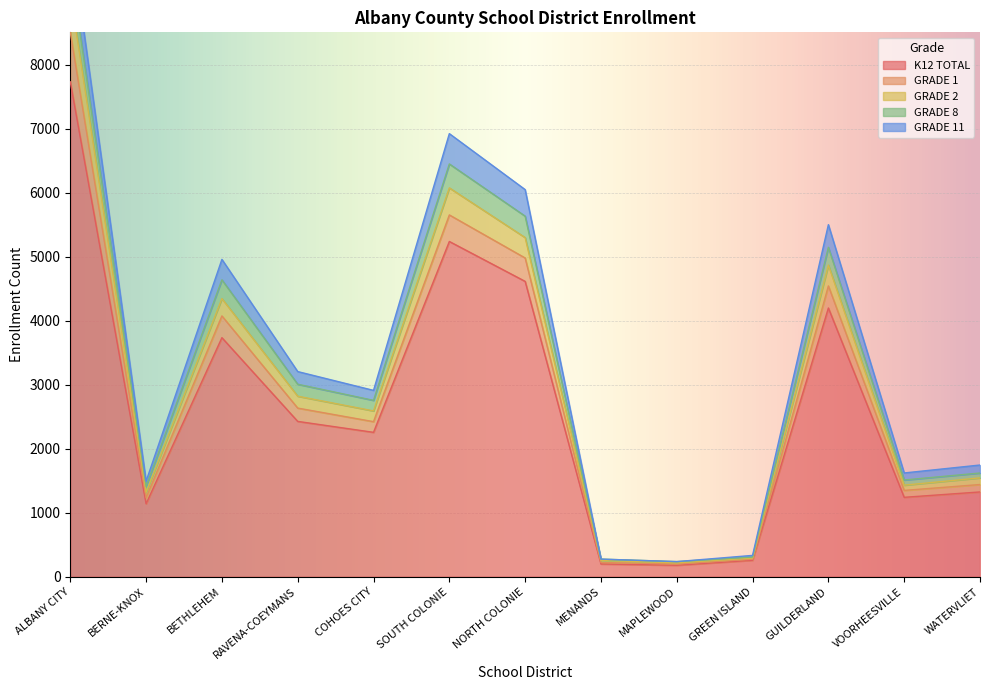

Between GUILDERLAND and BERNE-KNOX, which is larger?

GUILDERLAND